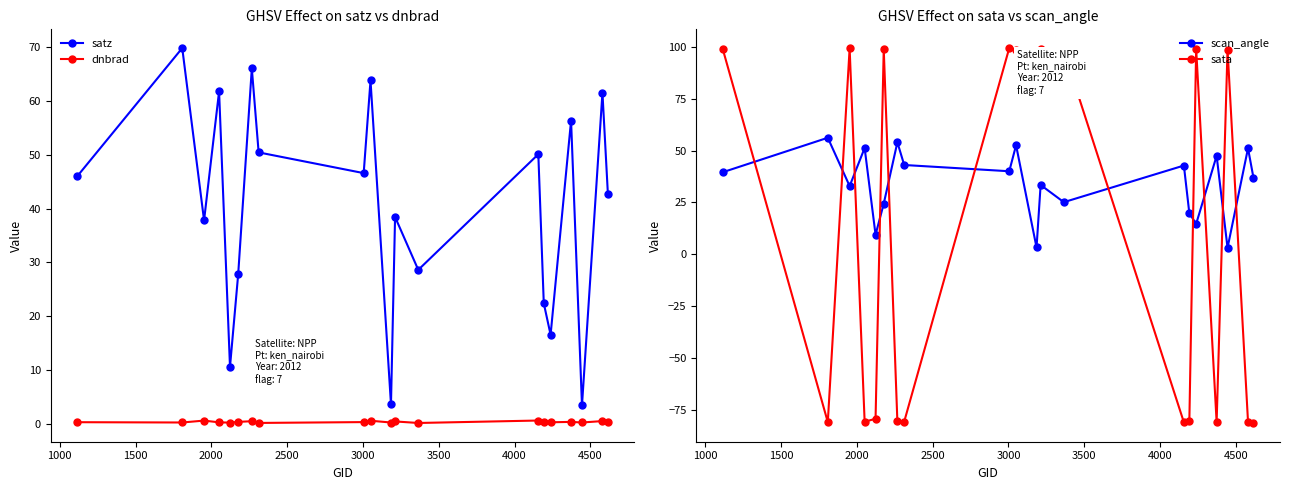

In satz, how many points are lower than both neighbors (excluding endpoints)?

7